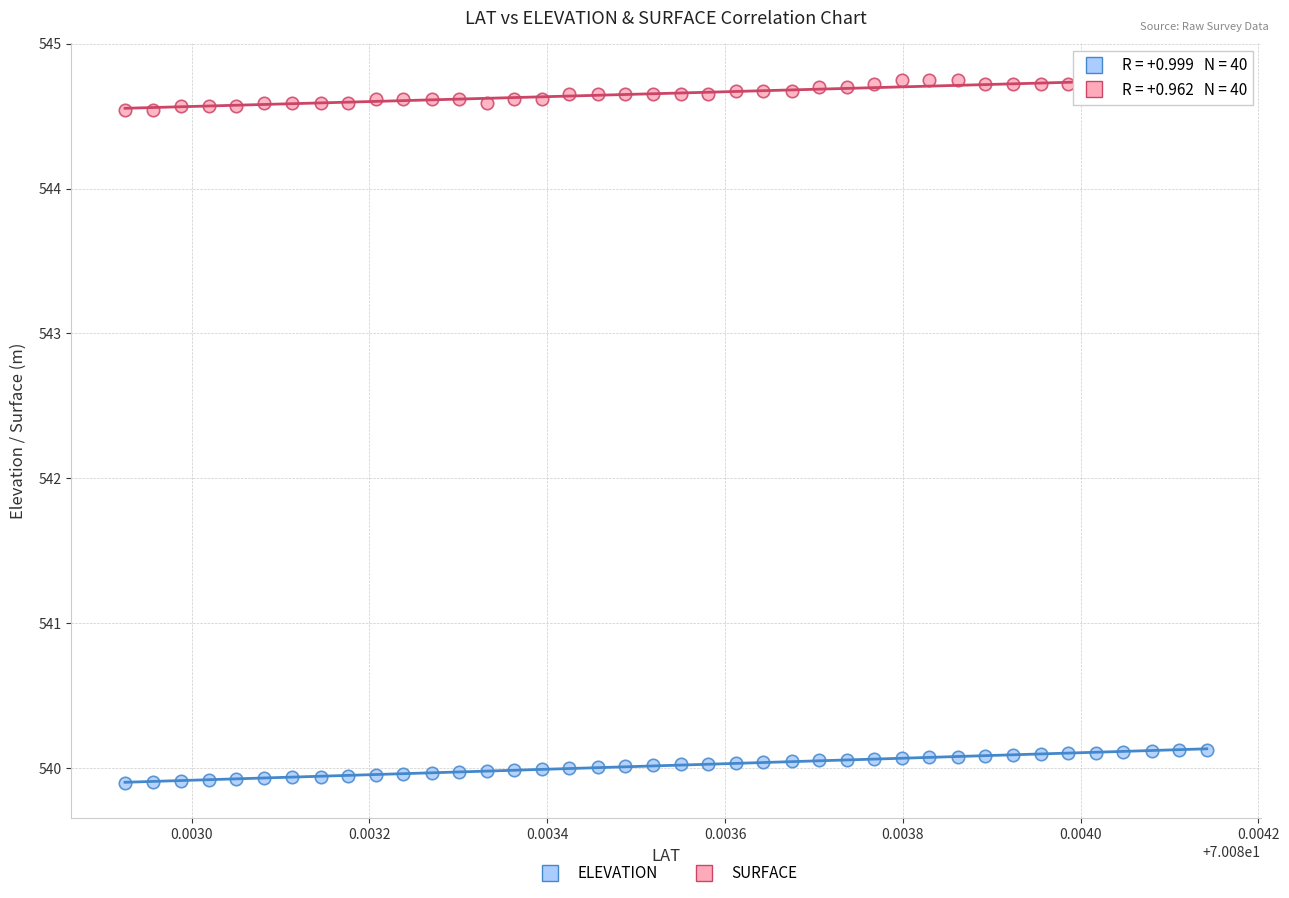

What are all the series names shown in the legend?

ELEVATION, SURFACE